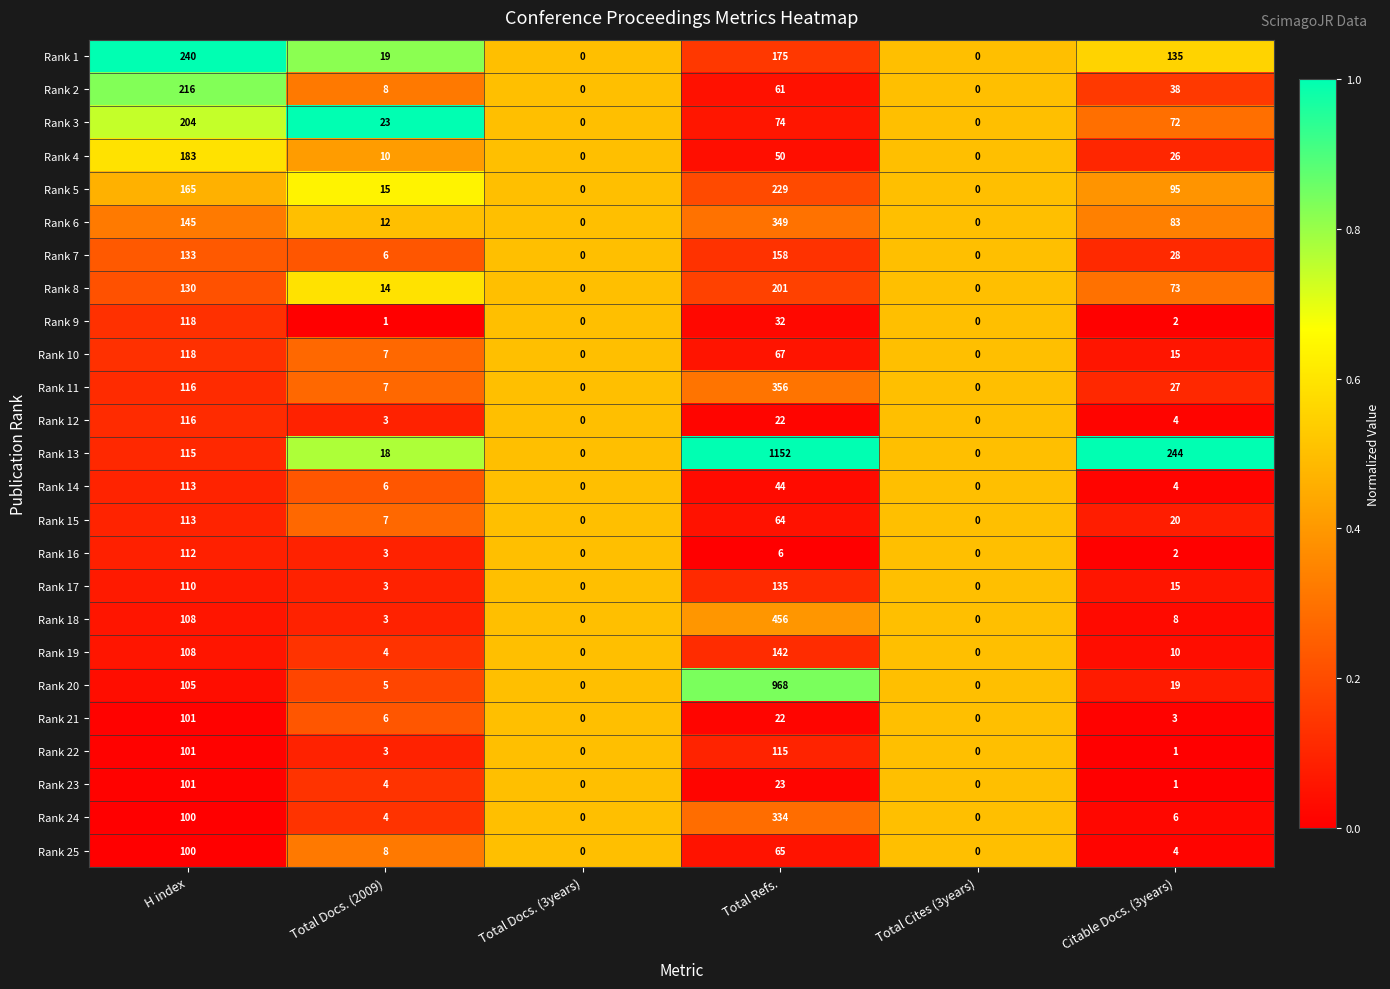

Is the value of Rank 1 at Citable Docs. (3years) greater than the value of Rank 21 at Total Cites (3years)?

Yes